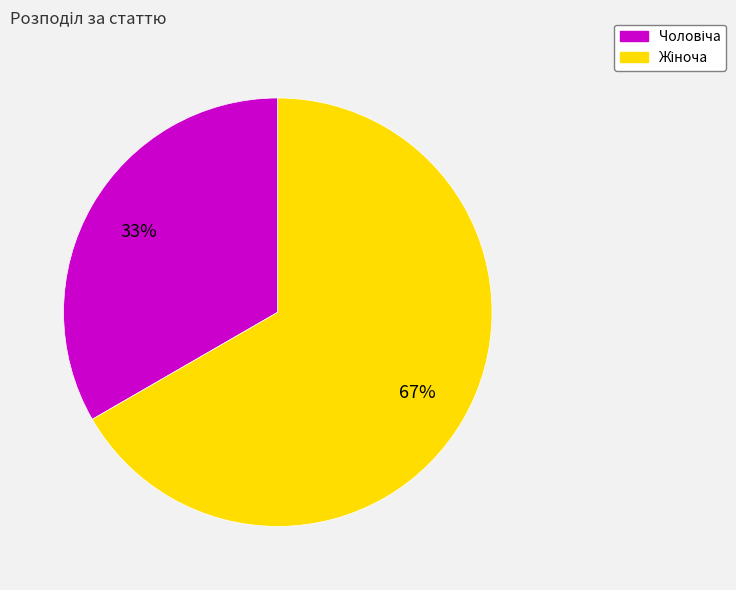

Does any single category account for the majority?

Yes